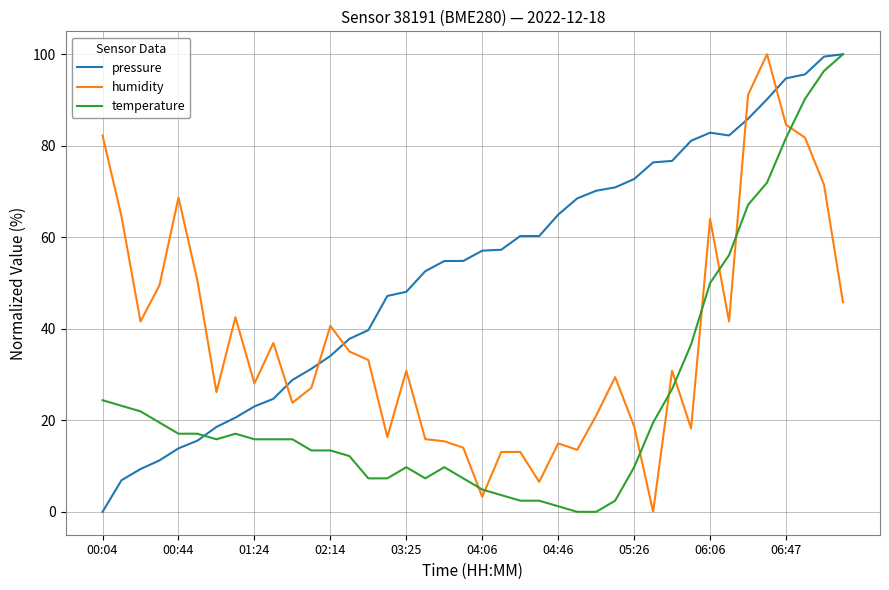

Which series ends up on top after the final intersection of pressure and humidity?

pressure